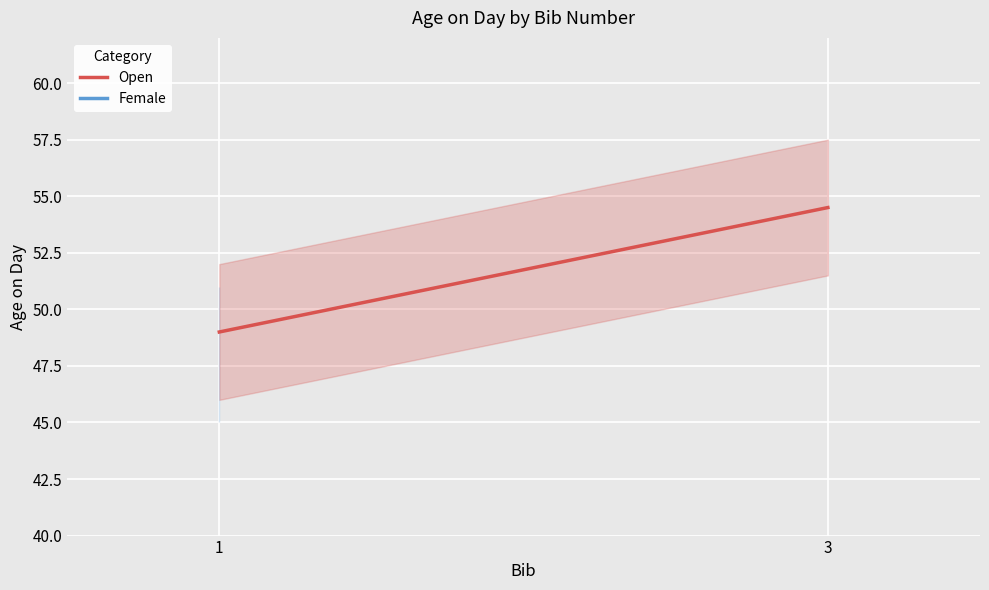

At how many categories does at least one series exceed 52?

1